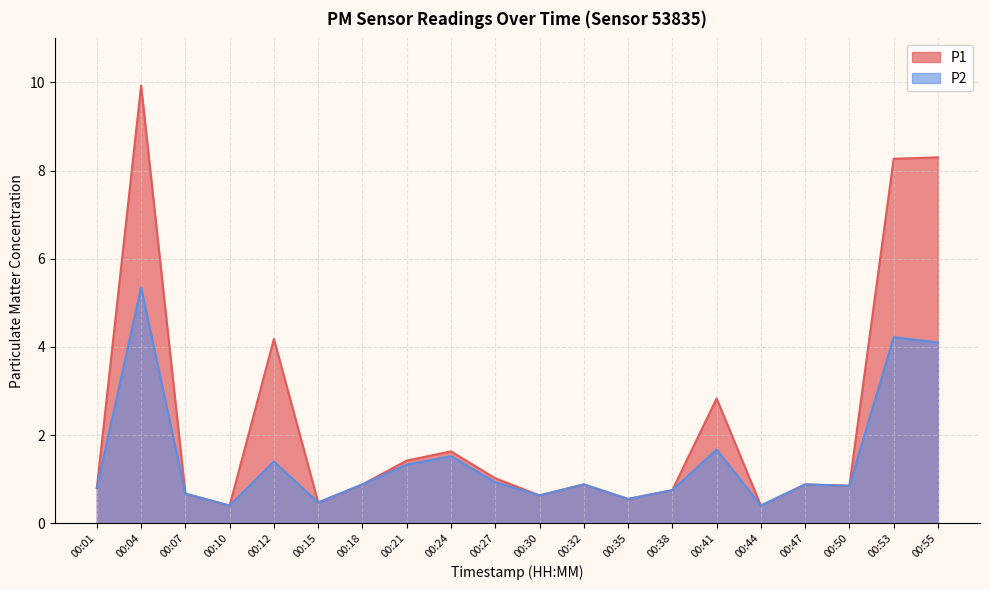

List the labels in order of P2 value, smallest first.

00:10, 00:44, 00:15, 00:35, 00:30, 00:07, 00:38, 00:01, 00:50, 00:18, 00:32, 00:47, 00:27, 00:21, 00:12, 00:24, 00:41, 00:55, 00:53, 00:04